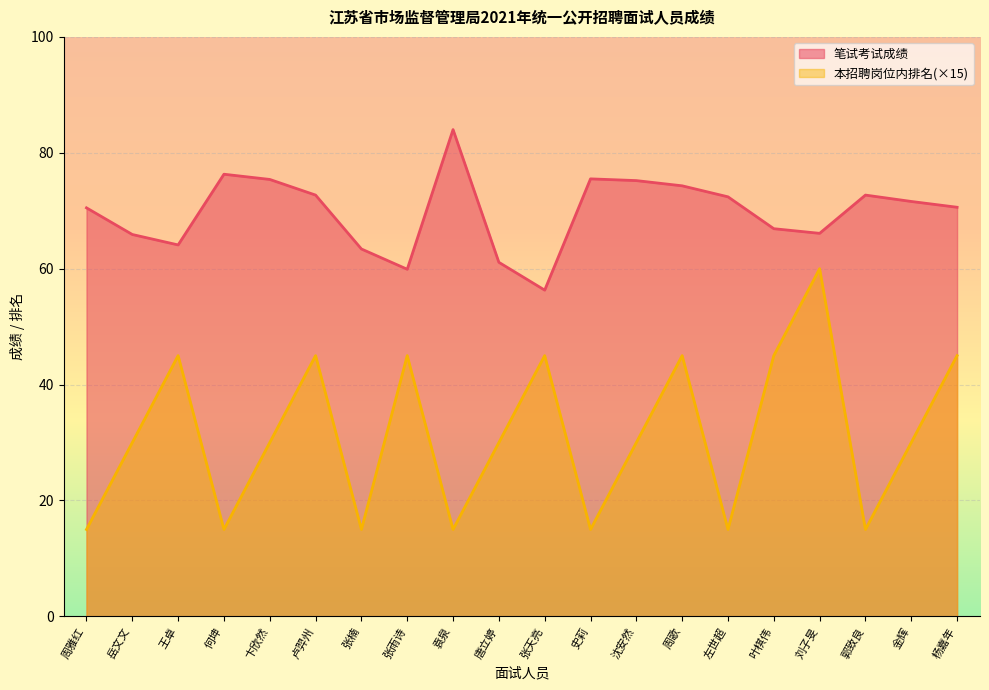

What is the label of the 10th point from the left?

唐立婷